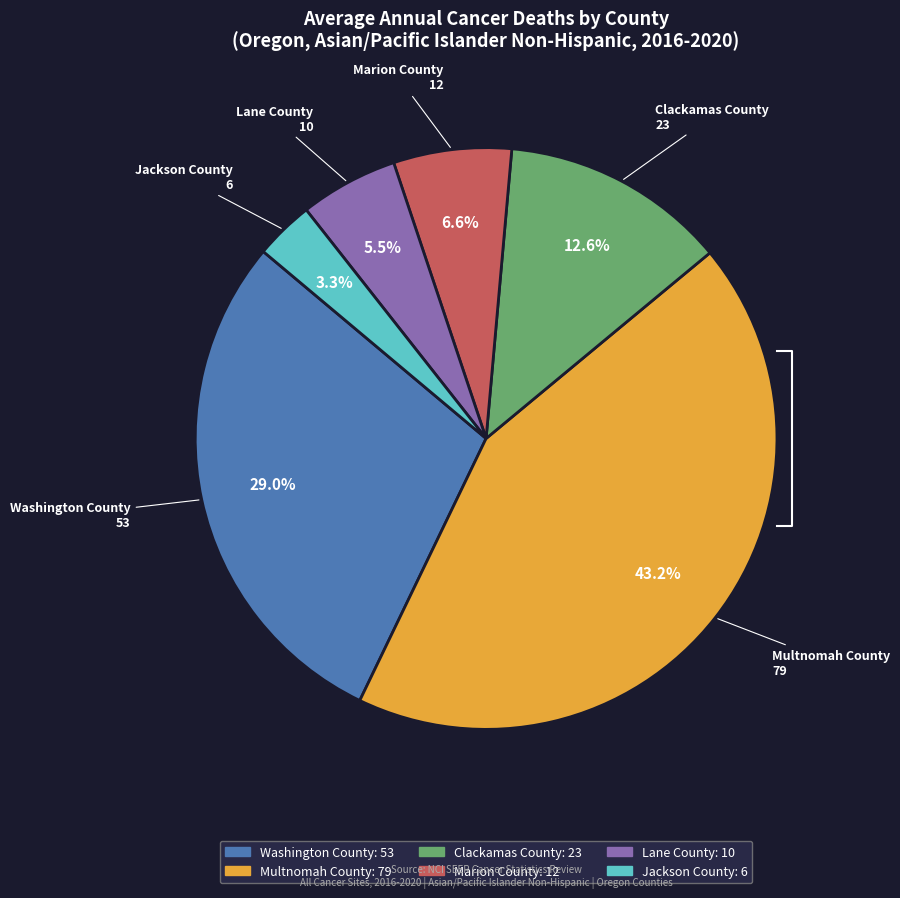

Which slice is the largest?

Multnomah County